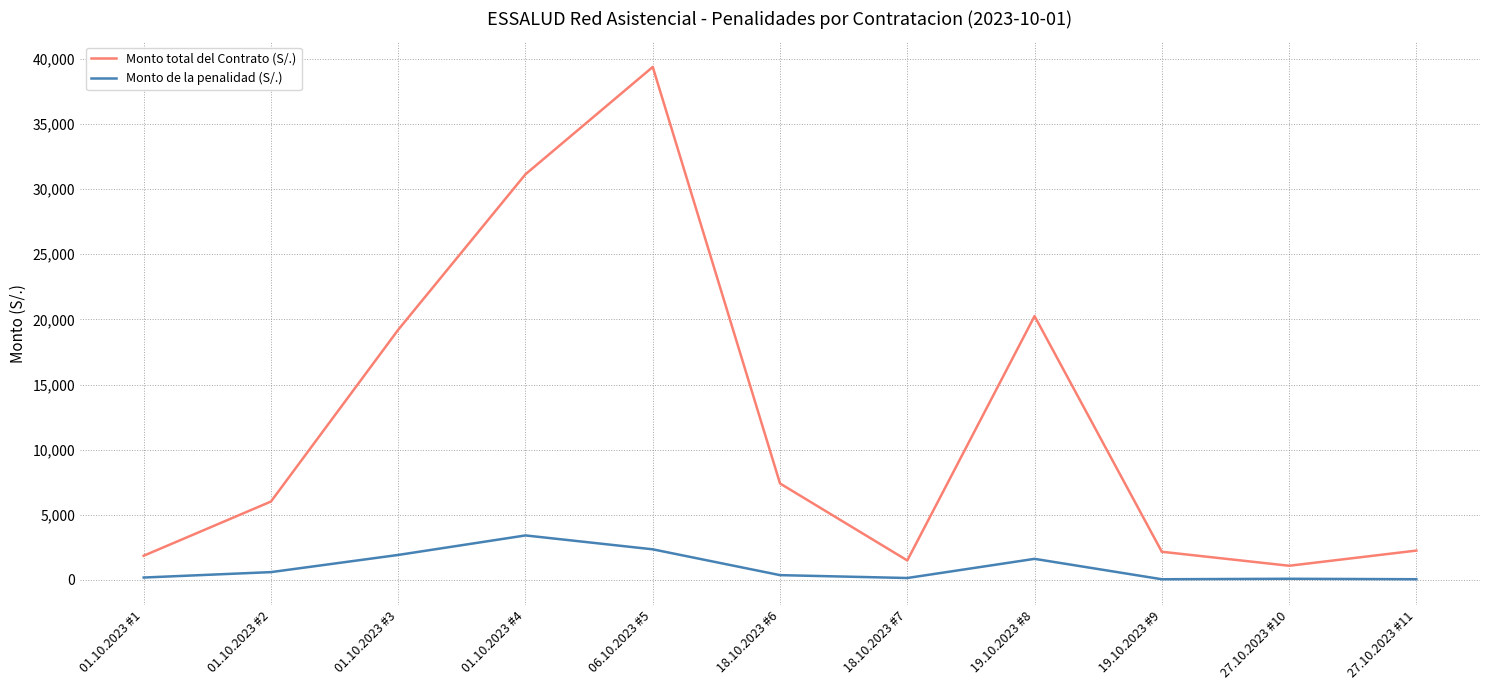

The value of Monto de la penalidad (S/.) at 01.10.2023 #3 is 1920.0. True or false?

True